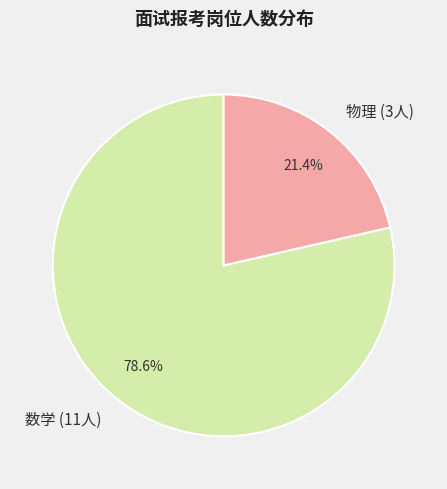

Is there any slice that represents more than half of the pie?

Yes